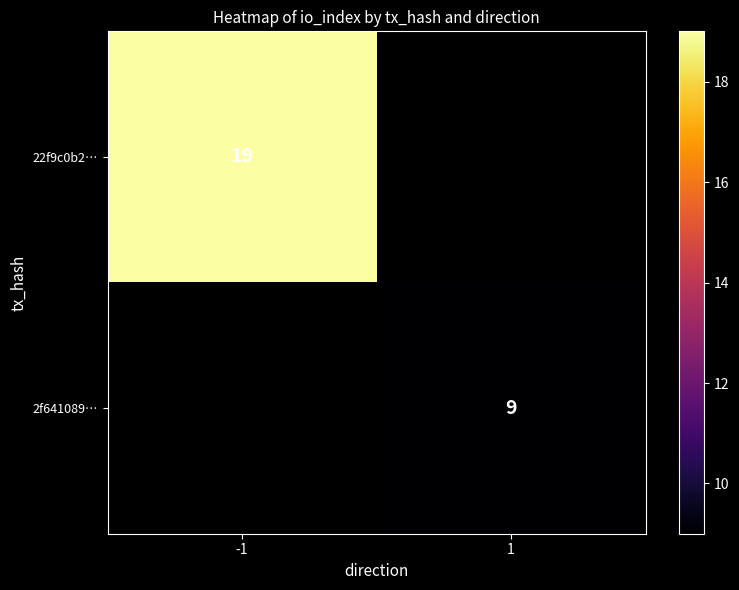

Which category has the lowest value across all series?

1